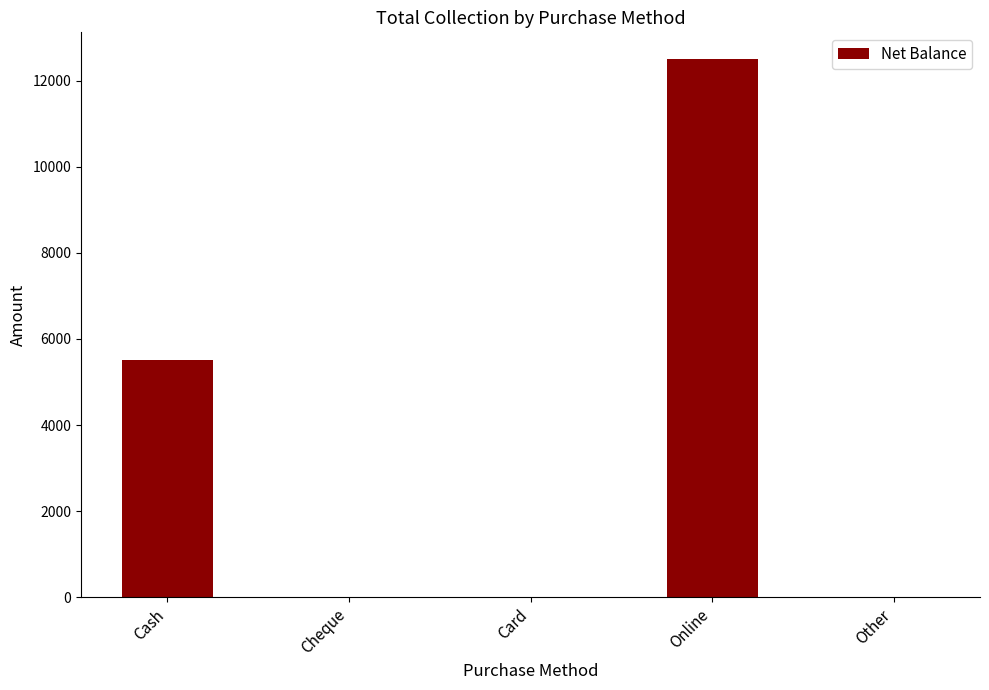

The value at Other is 6167. True or false?

False